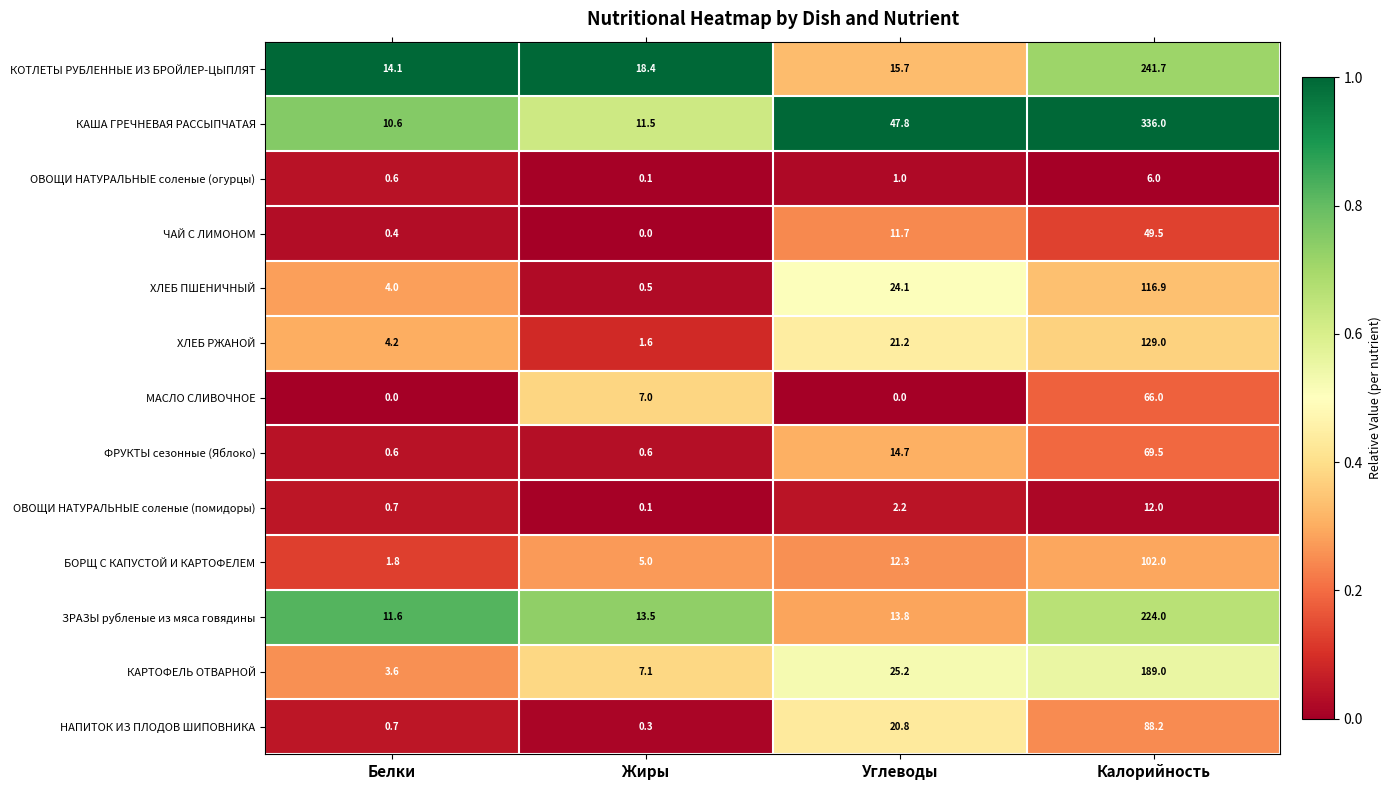

Rank the categories by ОВОЩИ НАТУРАЛЬНЫЕ соленые (помидоры) value from highest to lowest.

Калорийность, Углеводы, Белки, Жиры